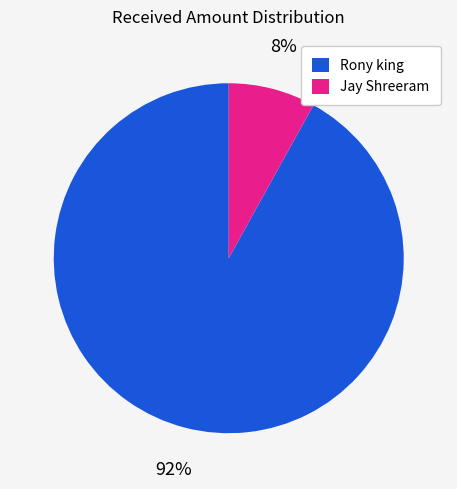

How many slices are in this pie chart?

2